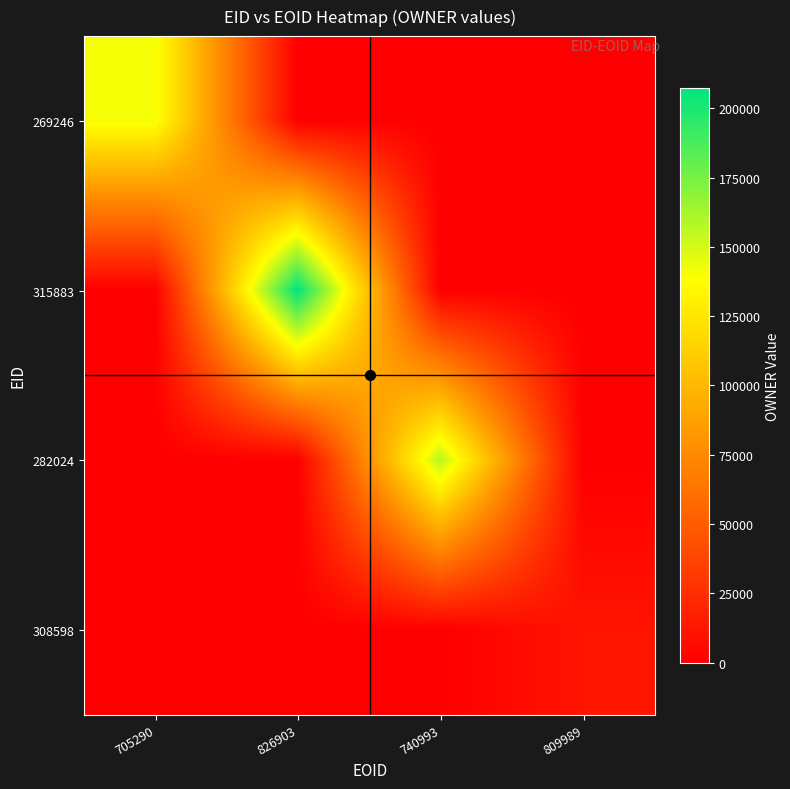

Between 809989 and 740993, which is larger?

809989